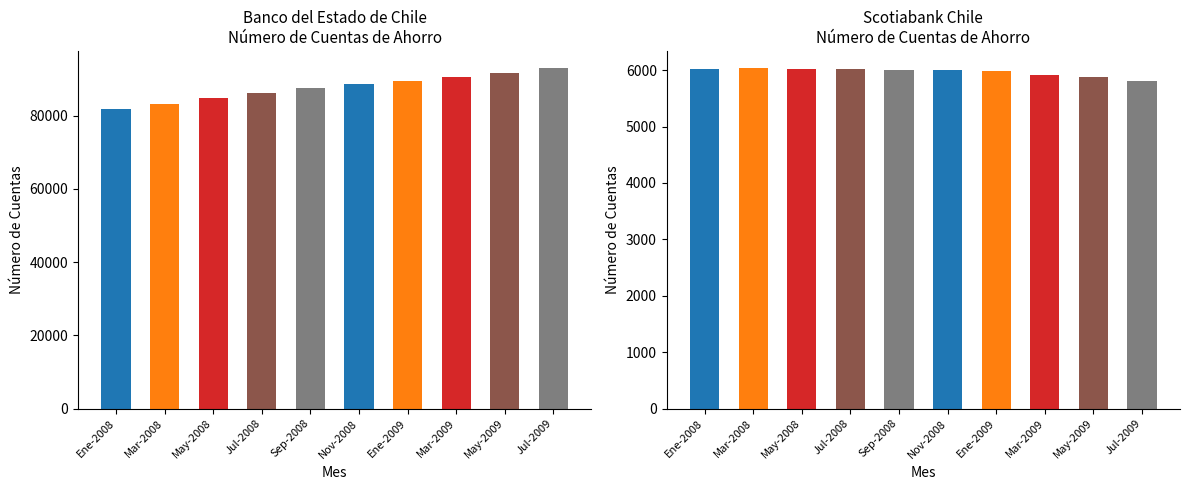

How many bars are there in total?

20